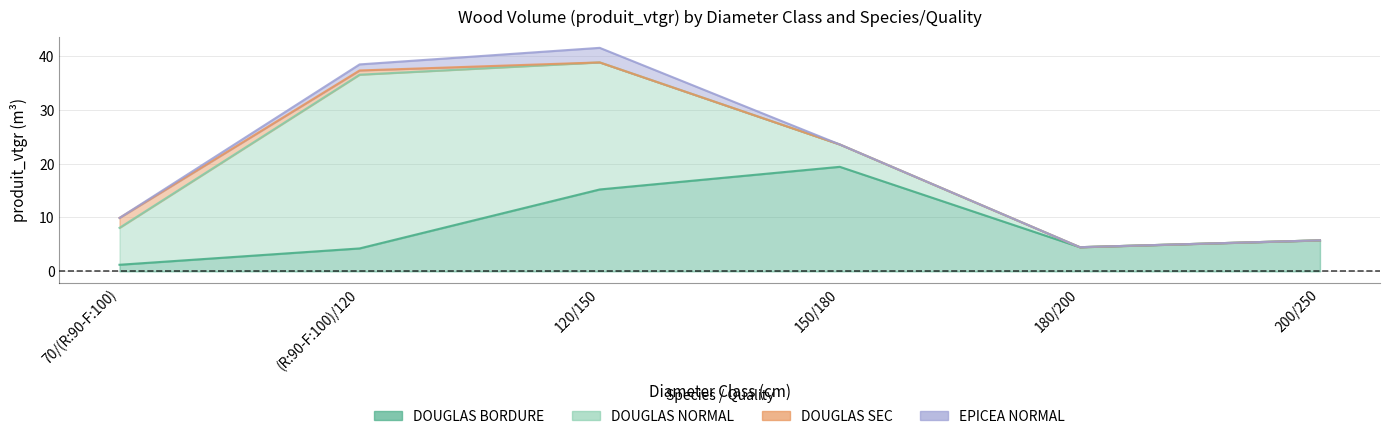

List the series in order of their peak value, lowest first.

DOUGLAS_SEC, EPICEA_NORMAL, DOUGLAS_BORDURE, DOUGLAS_NORMAL